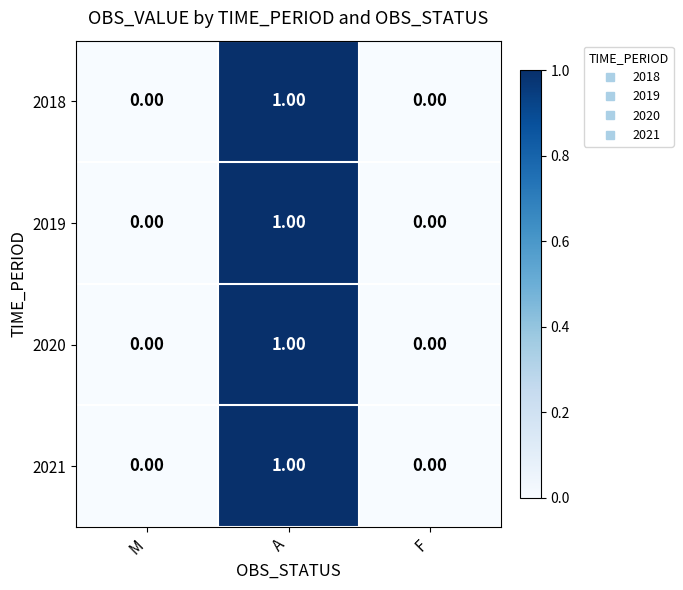

At which category is the sum across all series the highest?

A